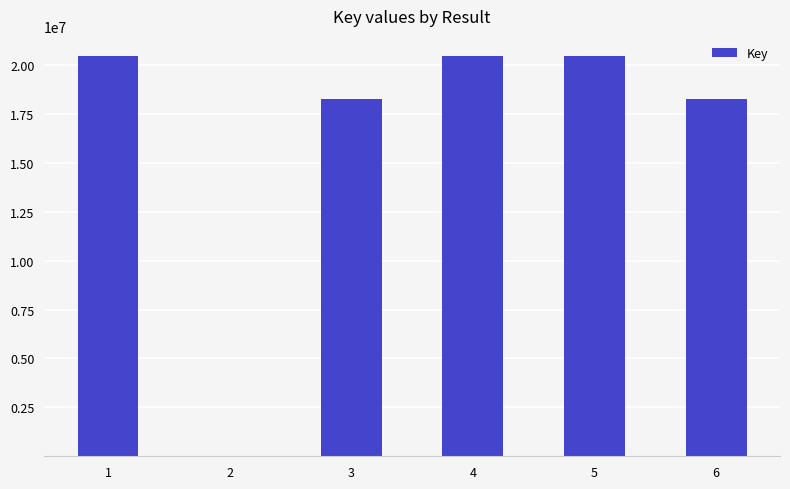

Count the number of categories in the chart.

6